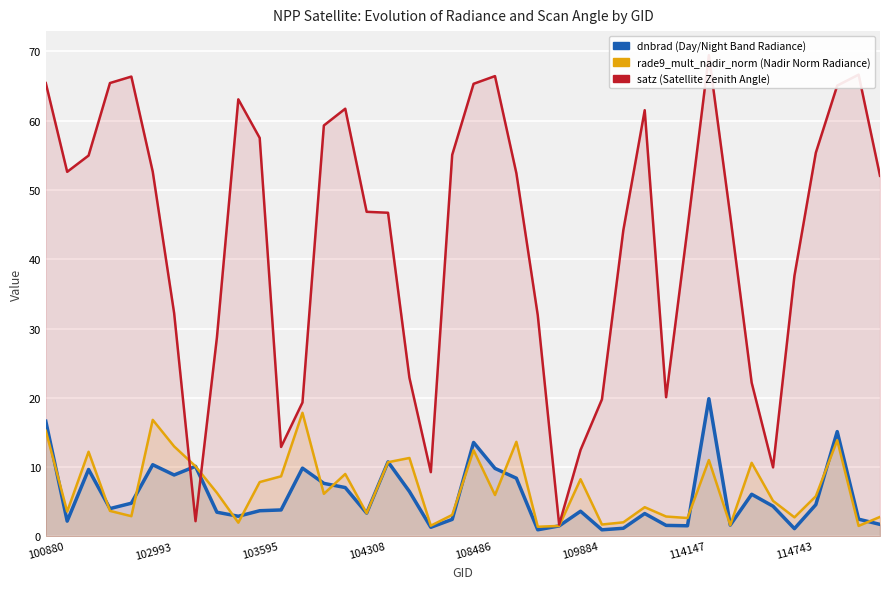

What is the difference between the highest and lowest values at 38?

65.1